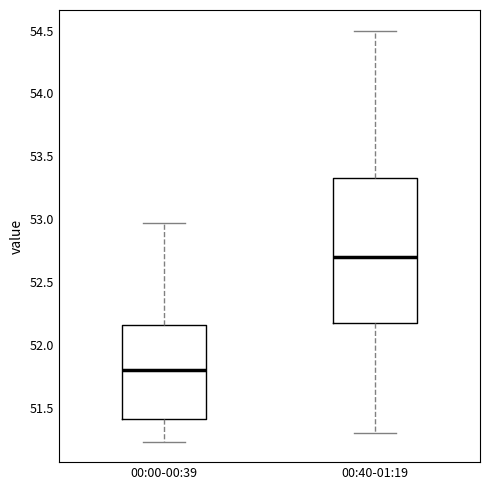

Reading left to right, read every box against the y-axis: the position of its median line, the range the box covers, and the ends of its whiskers. The values are not printed on the chart, so give them approximately, as read against the axis.

00:00-00:39: median 51.80, box 51.40 to 52.15, whiskers 51.25 to 52.95
00:40-01:19: median 52.70, box 52.20 to 53.35, whiskers 51.30 to 54.50